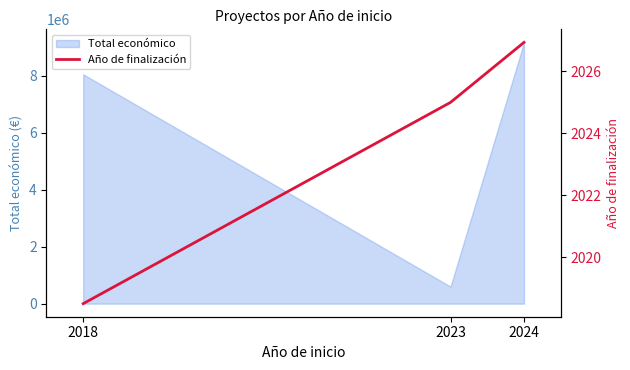

How many lines are shown in the chart?

1